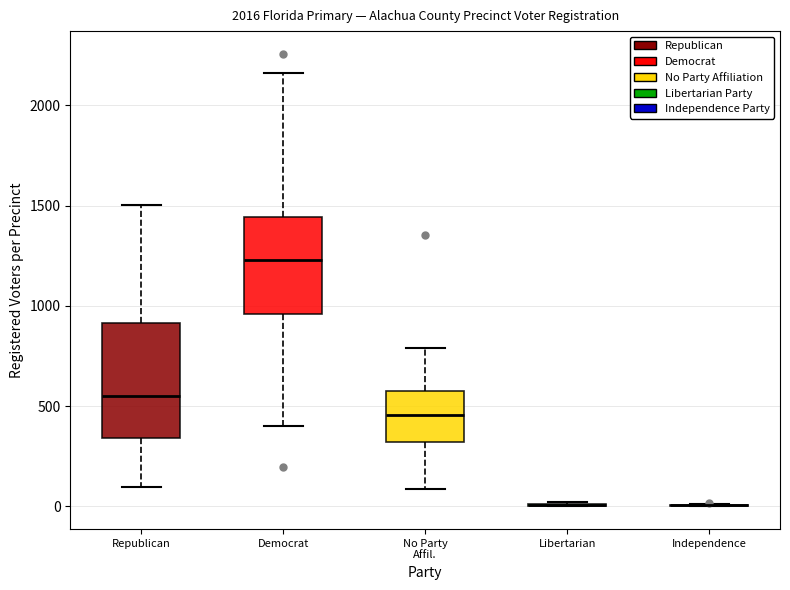

Reading left to right, transcribe this box plot: for each box, give where its median line is, the range the box spans, and where its two whiskers end, as read against the y-axis. The values are not printed on the chart, so give them approximately, as read against the axis.

Republican: median 550, box 350 to 900, whiskers 100 to 1500
Democrat: median 1250, box 950 to 1450, whiskers 400 to 2150
No Party Affil.: median 450, box 300 to 600, whiskers 100 to 800
Libertarian: box collapsed to a line at 0, whiskers 0 to 0
Independence: box collapsed to a line at 0, whiskers 0 to 0